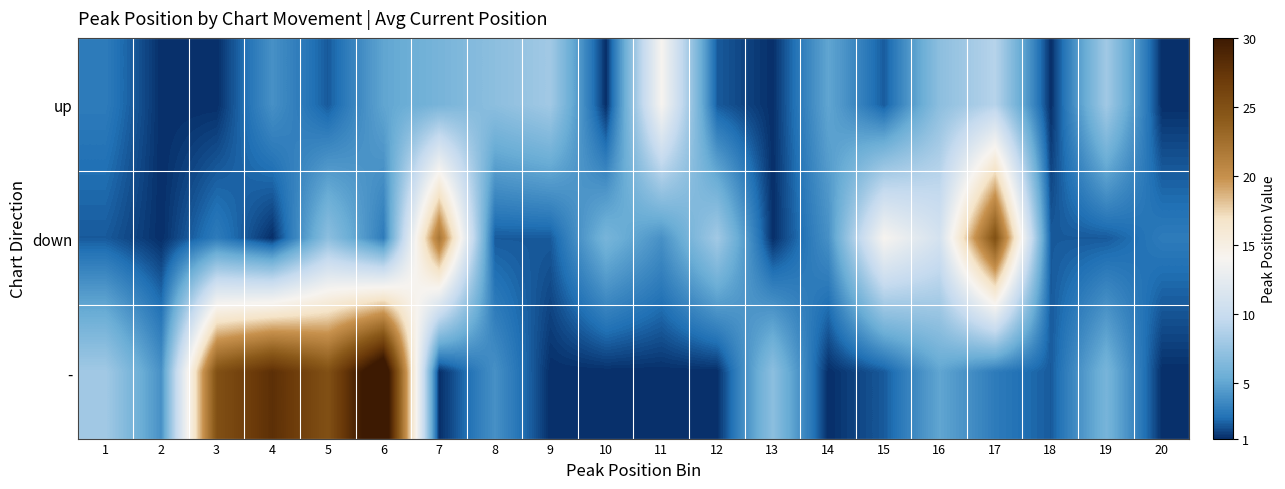

Reading right to left, list all the values displayed in this chart.

up: 20=1	19=8	18=1	17=9	16=7	15=2	14=5	13=1	12=2	11=14	10=1	9=8	8=7	7=6	6=5	5=2	4=4	3=1	2=1	1=3
down: 20=3	19=2	18=2	17=25	16=11	15=14	14=4	13=1	12=8	11=4	10=6	9=2	8=2	7=22	6=3	5=7	4=1	3=3	2=1	1=2
-: 20=1	19=6	18=2	17=3	16=5	15=2	14=1	13=7	12=1	11=1	10=1	9=1	8=4	7=1	6=33	5=25	4=28	3=25	2=4	1=8